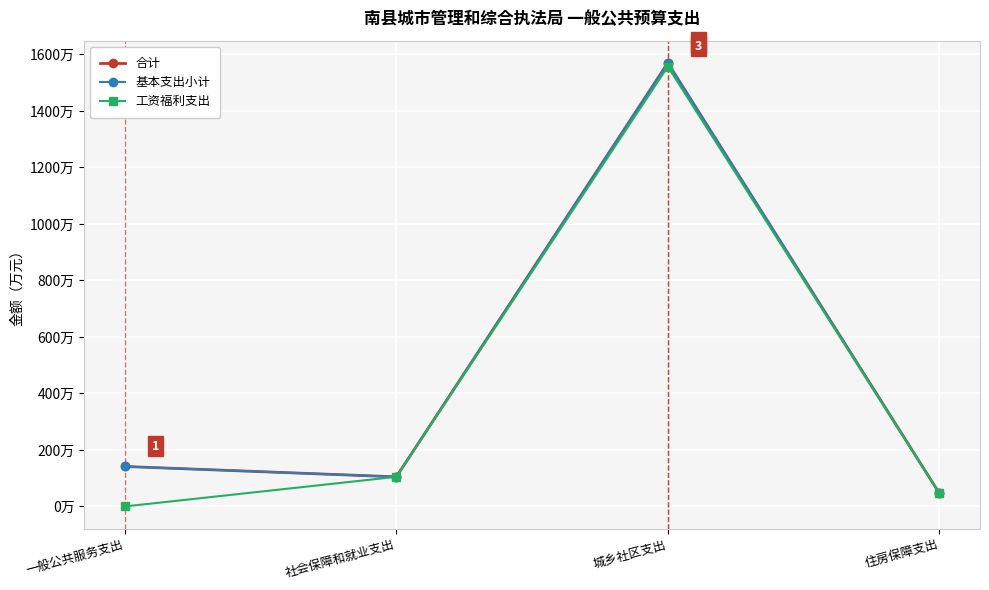

Which series has the largest range (max minus min)?

工资福利支出